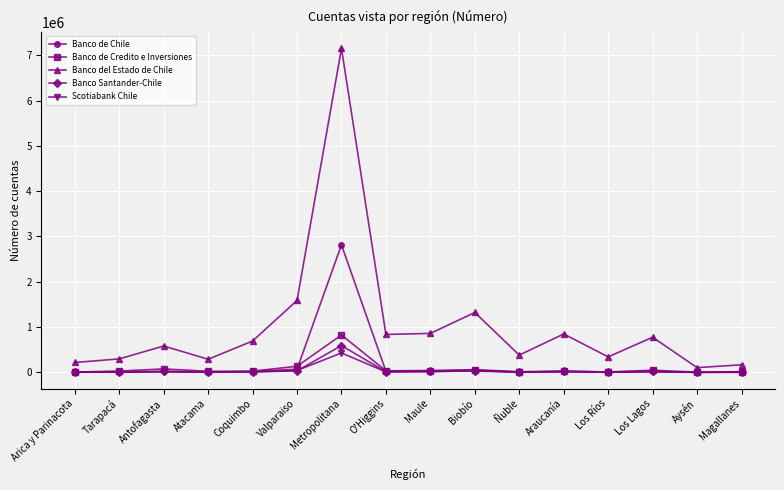

At which category is the sum across all series the highest?

Metropolitana